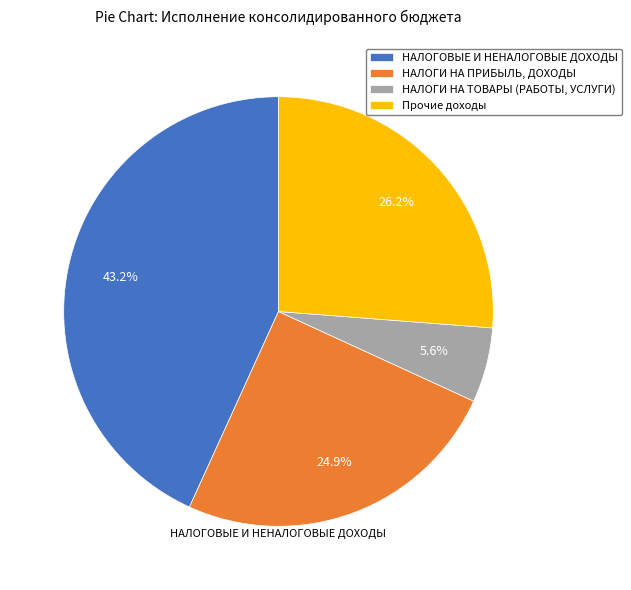

To the nearest percent, what is the difference between the Прочие доходы and НАЛОГОВЫЕ И НЕНАЛОГОВЫЕ ДОХОДЫ slice percentages?

17%